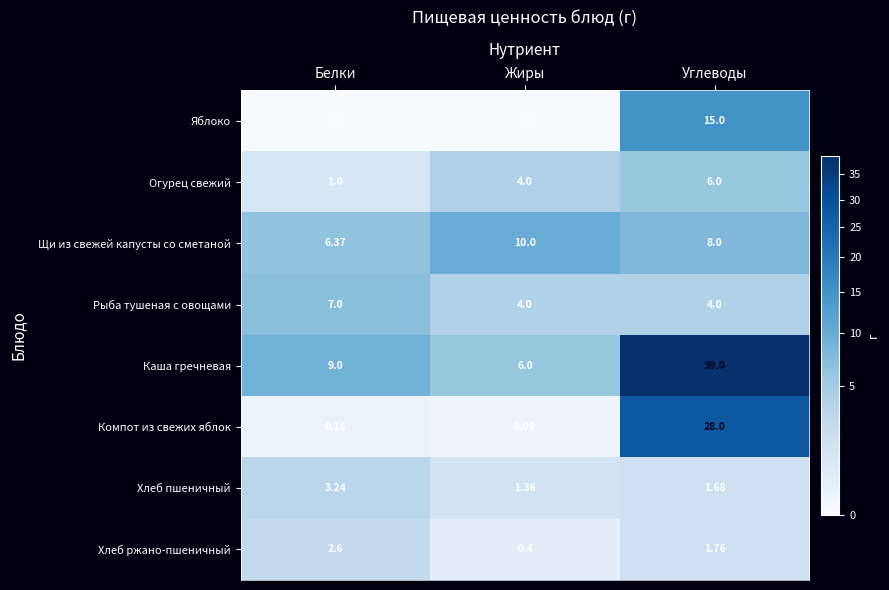

What is the total value across all series at Жиры?

25.9